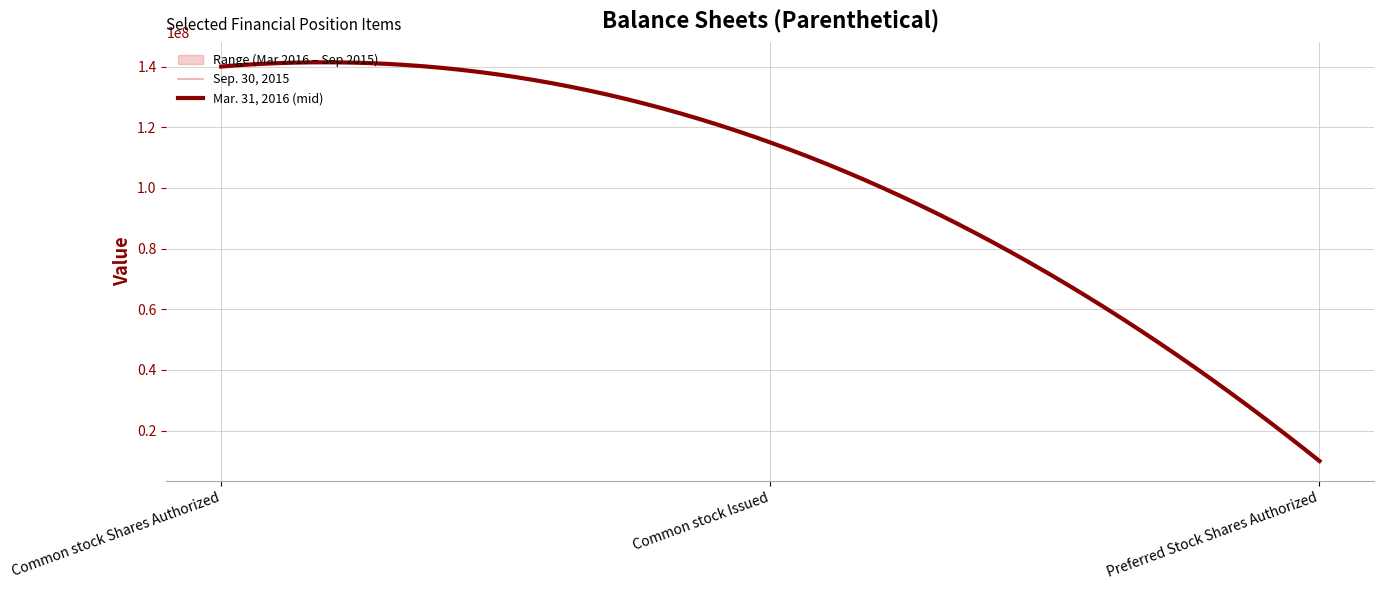

In Sep. 30, 2015, how many points are higher than both neighbors (excluding endpoints)?

1